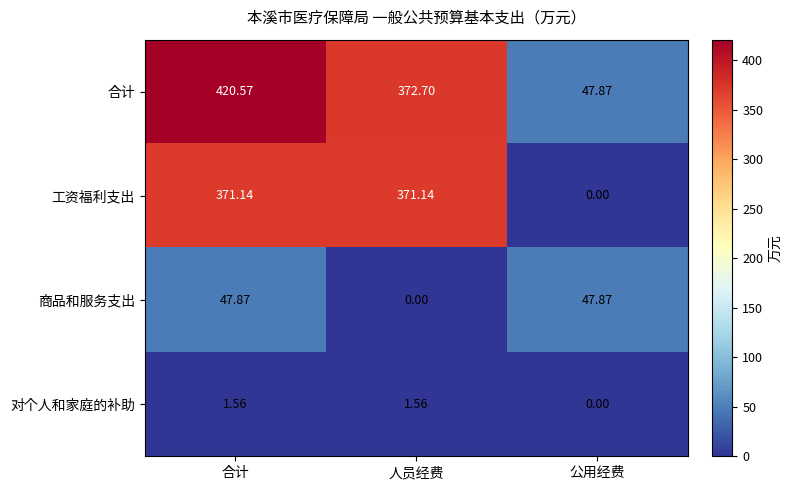

Between 合计 and 公用经费, which series saw the biggest shift?

合计